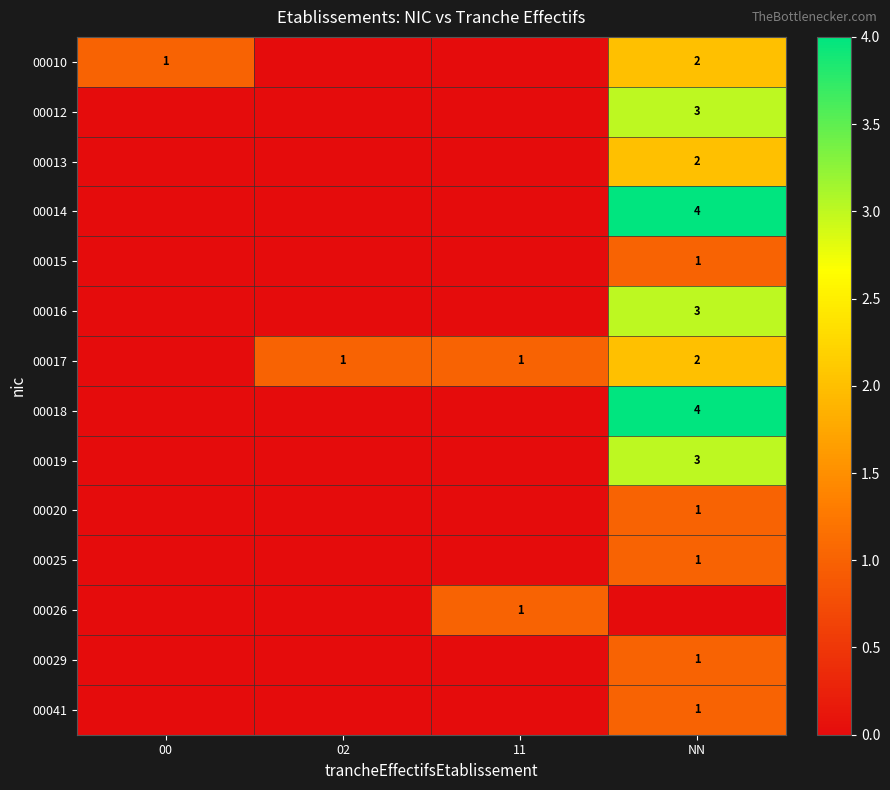

At which category is the sum across all series the highest?

NN